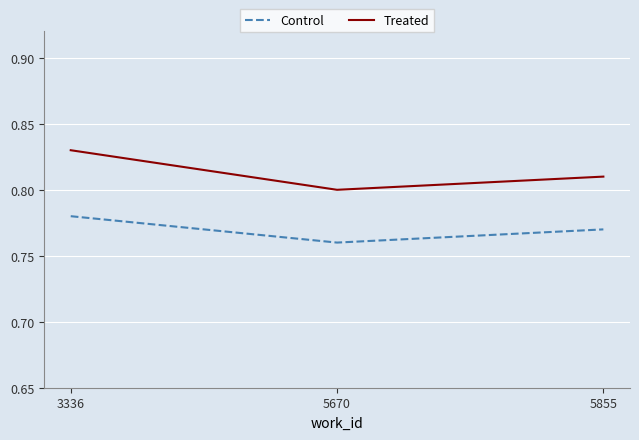

How many lines are shown in the chart?

2